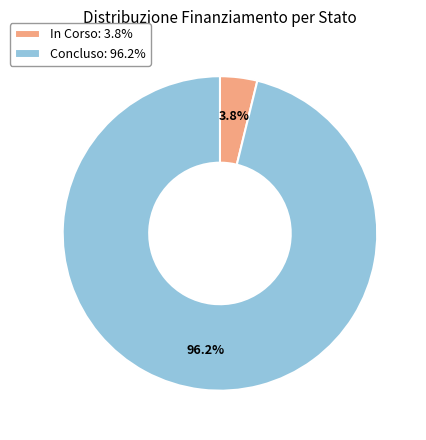

Is there a majority slice in this chart?

Yes